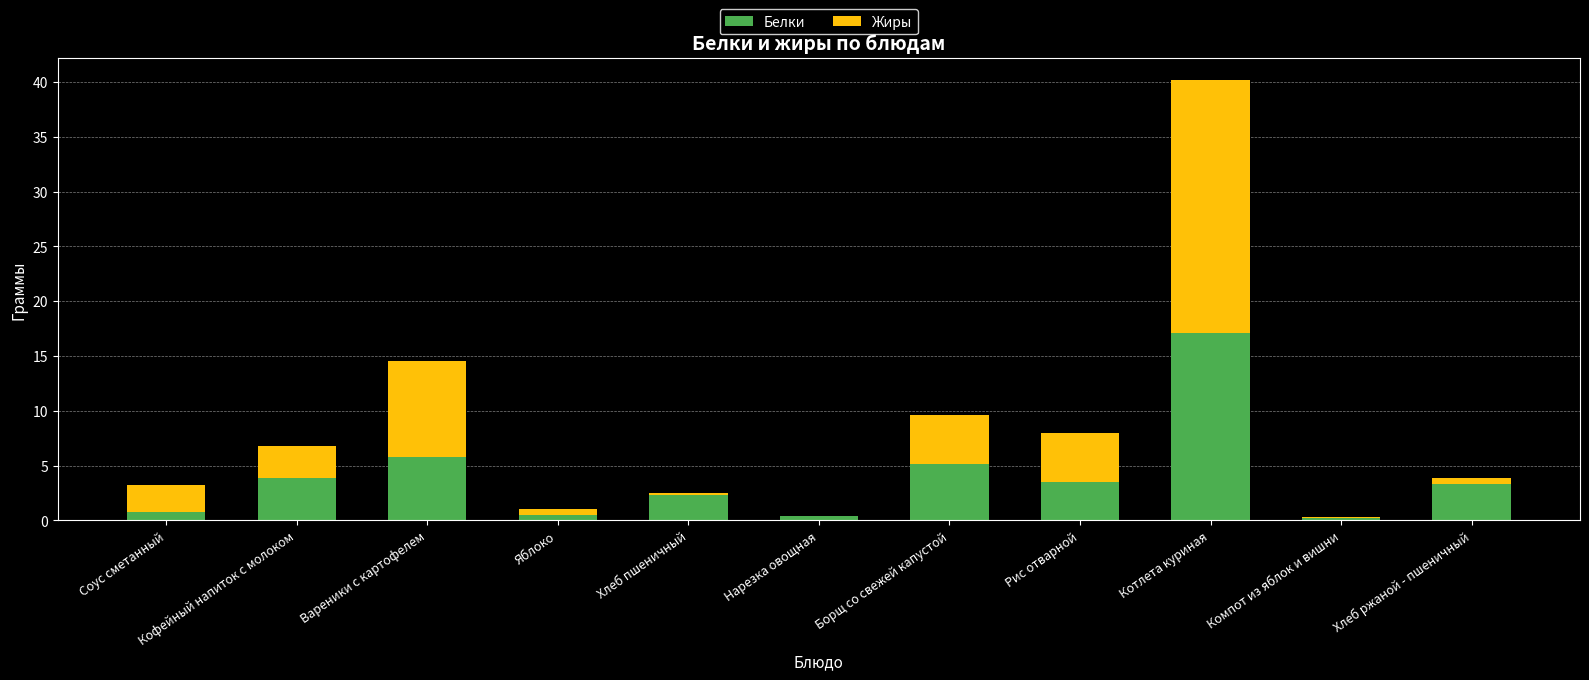

What is the sum of all Белки values?

42.9